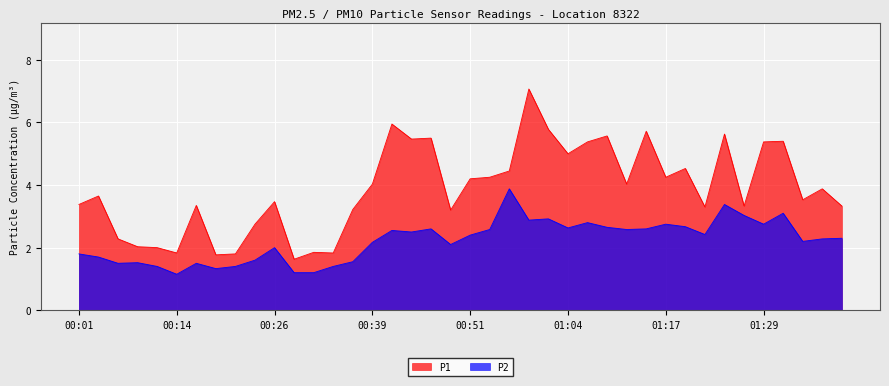

Reading left to right, extract all data points from this chart.

P1: 3.4	3.6	2.3	2.0	2.0	1.8	3.4	1.8	1.8	2.8	3.5	1.6	1.9	1.8	3.2	4.0	6.0	5.5	5.5	3.2	4.2	4.2	4.5	7.1	5.8	5.0	5.4	5.6	4.0	5.7	4.2	4.5	3.3	5.6	3.3	5.4	5.4	3.5	3.9	3.3
P2: 1.8	1.7	1.5	1.5	1.4	1.1	1.5	1.3	1.4	1.6	2.0	1.2	1.2	1.4	1.6	2.2	2.5	2.5	2.6	2.1	2.4	2.6	3.9	2.9	2.9	2.6	2.8	2.6	2.6	2.6	2.8	2.7	2.4	3.4	3.0	2.8	3.1	2.2	2.3	2.3